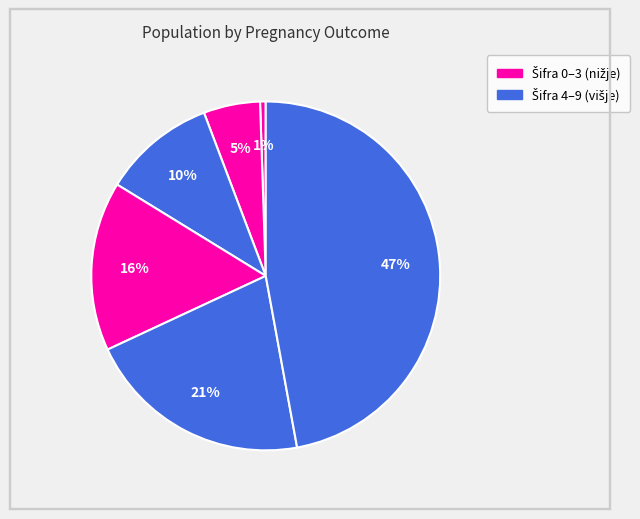

Count the number of slices in the pie.

6